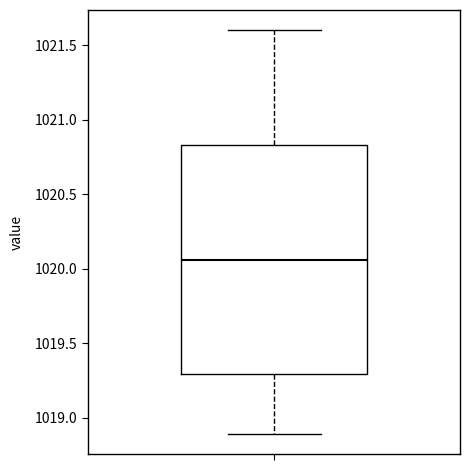

Where is the upper edge of the box on the y-axis? The values are not printed on the chart, so give them approximately, as read against the axis.

1020.85